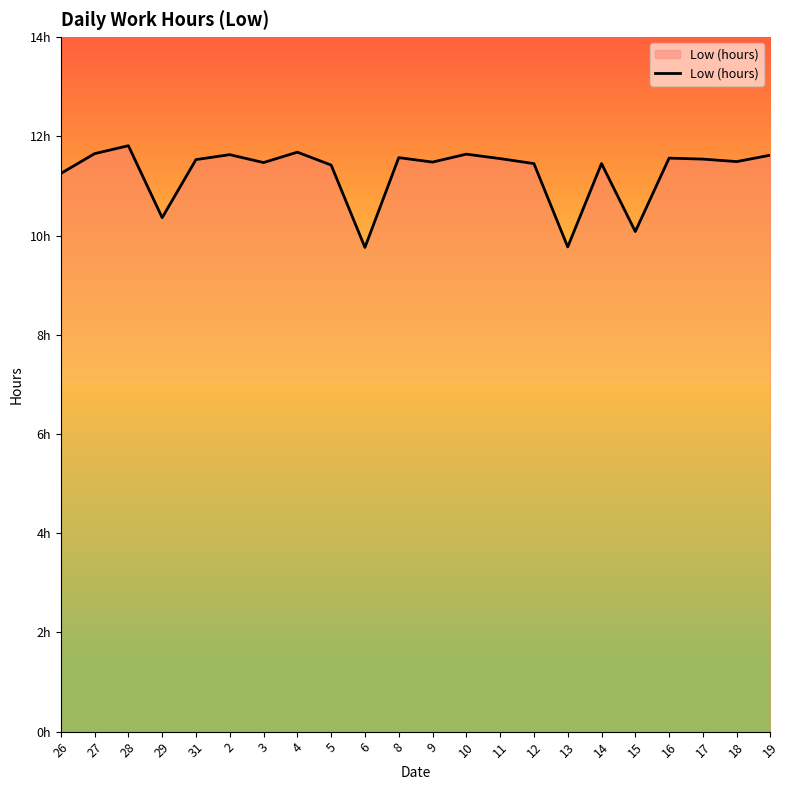

The chart shows a value of 5.8 at 9. True or false?

False